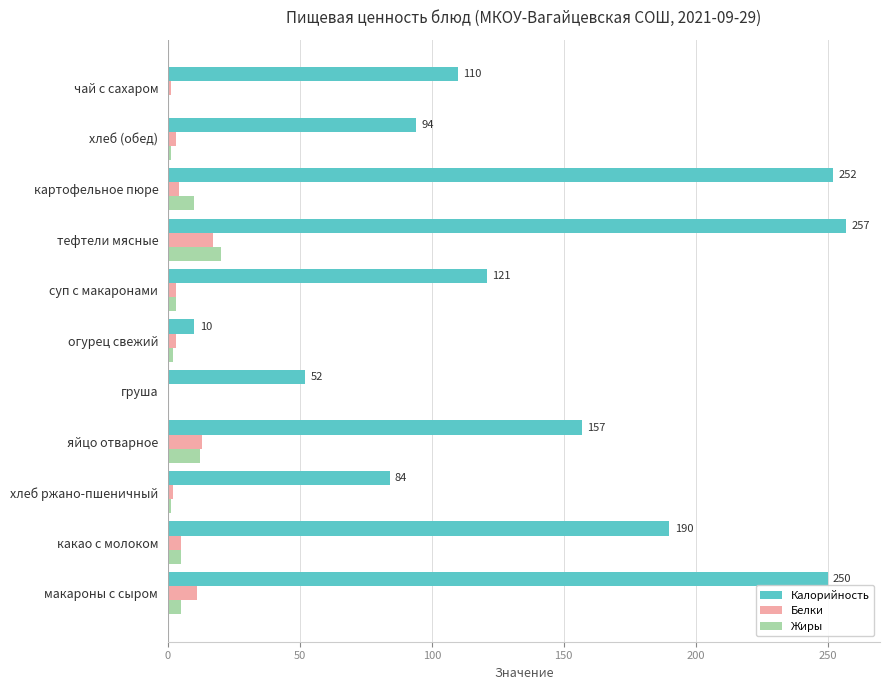

How many categories are shown in the chart?

11